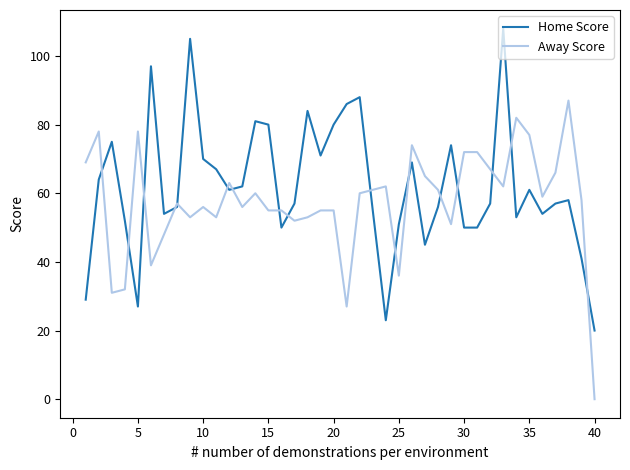

Rank the series by their maximum value, from highest to lowest.

Home Score, Away Score